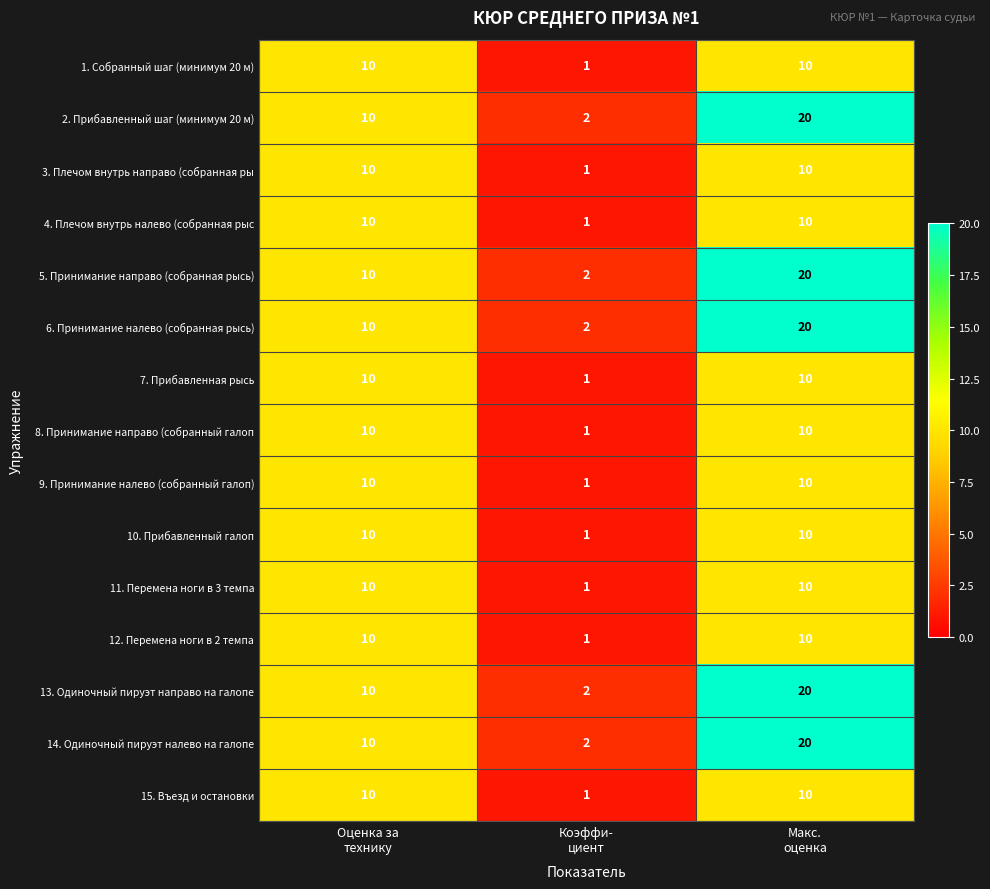

What is the sum of all 9. Принимание налево (собранный галоп) values?

21